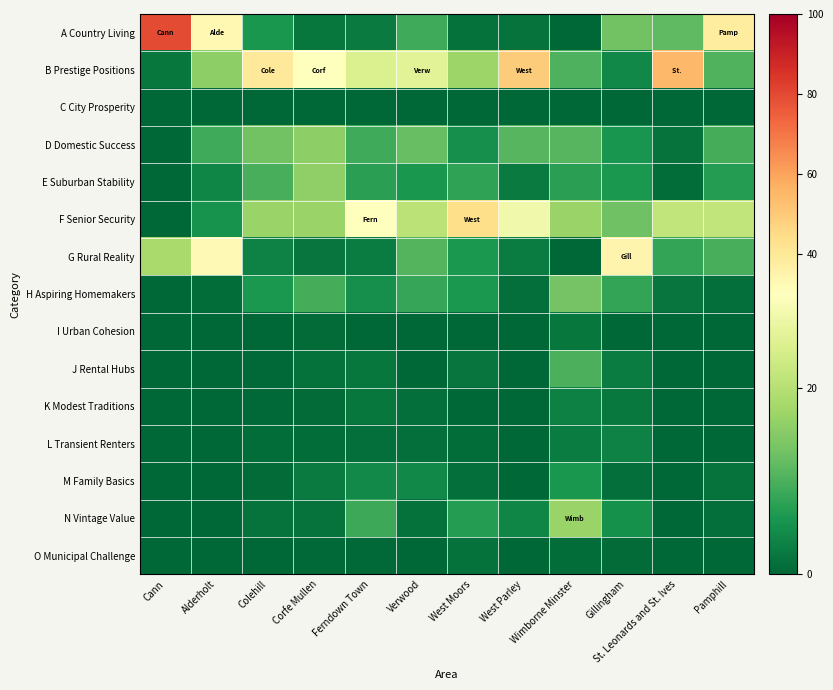

What is the total value across all series at Wimborne Minster?

100.0